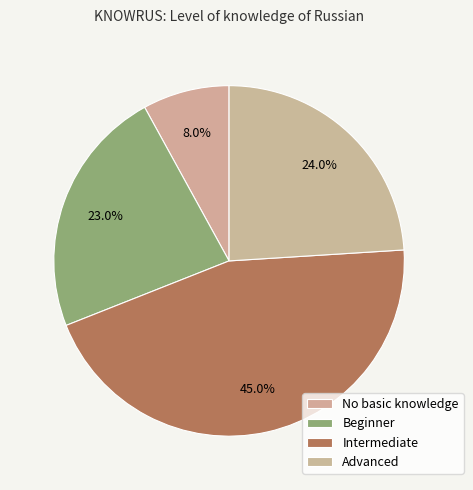

Which has a higher value, Advanced or No basic knowledge?

Advanced